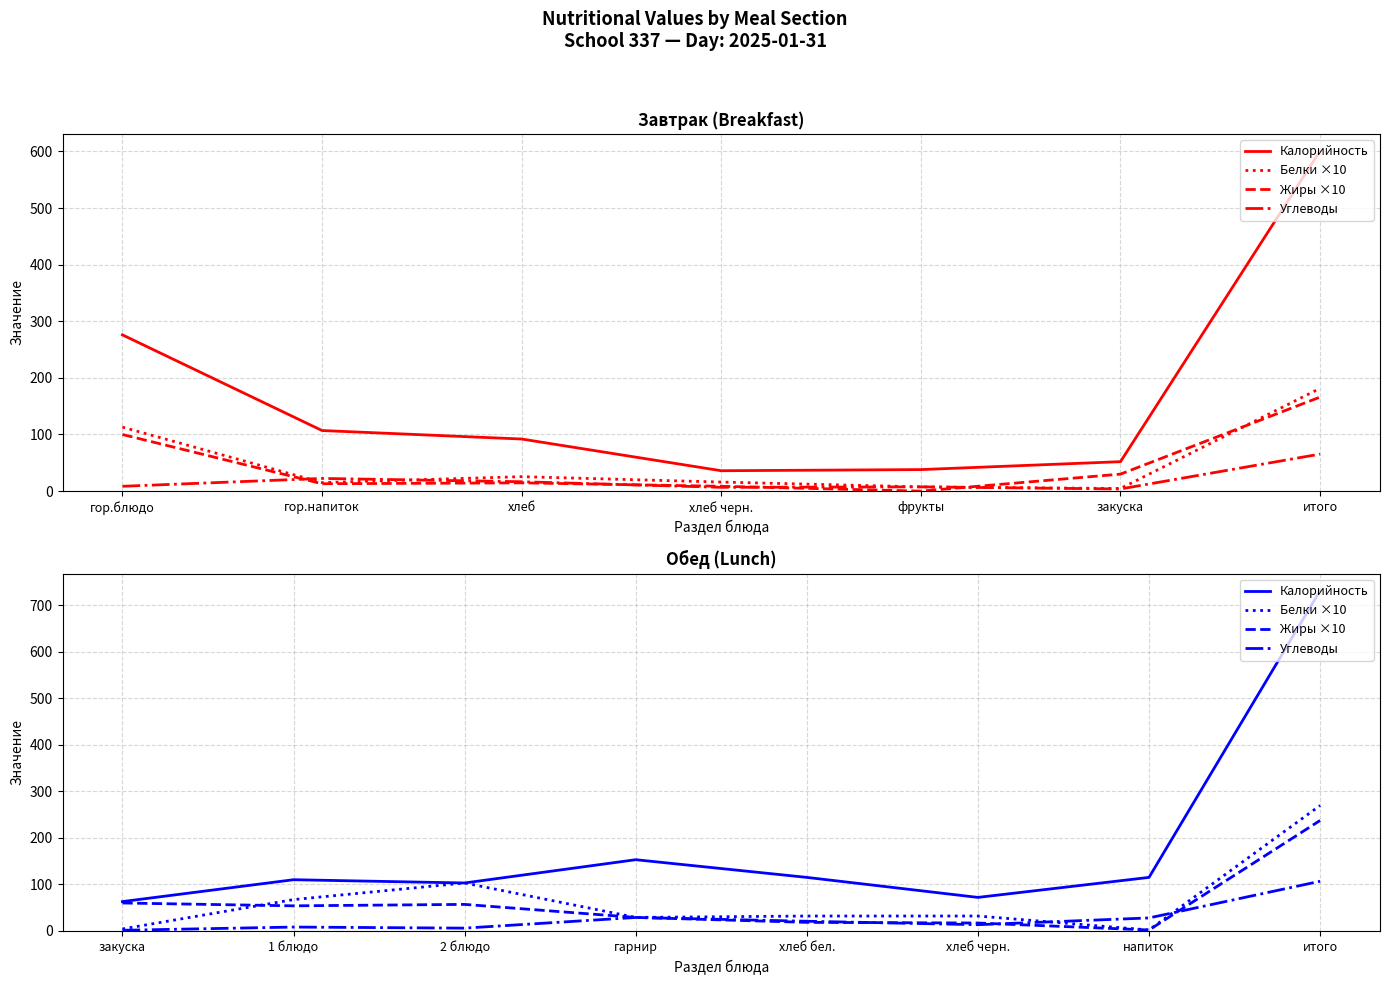

What is the difference between the maximum and minimum values in the Калорийность series?

668.0